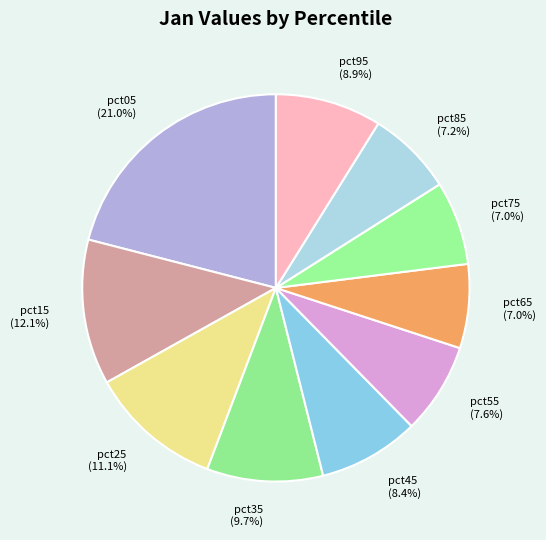

Is it true that pct15 is 1% of the pie?

False